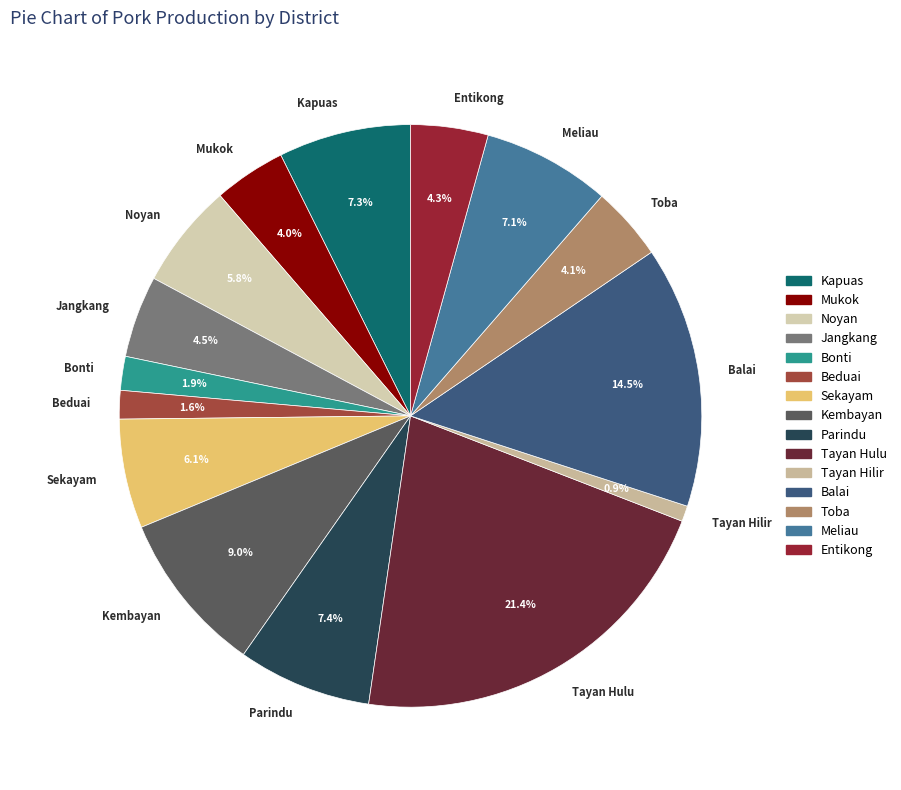

What is the ratio of the value at Beduai to the value at Balai?

0.1